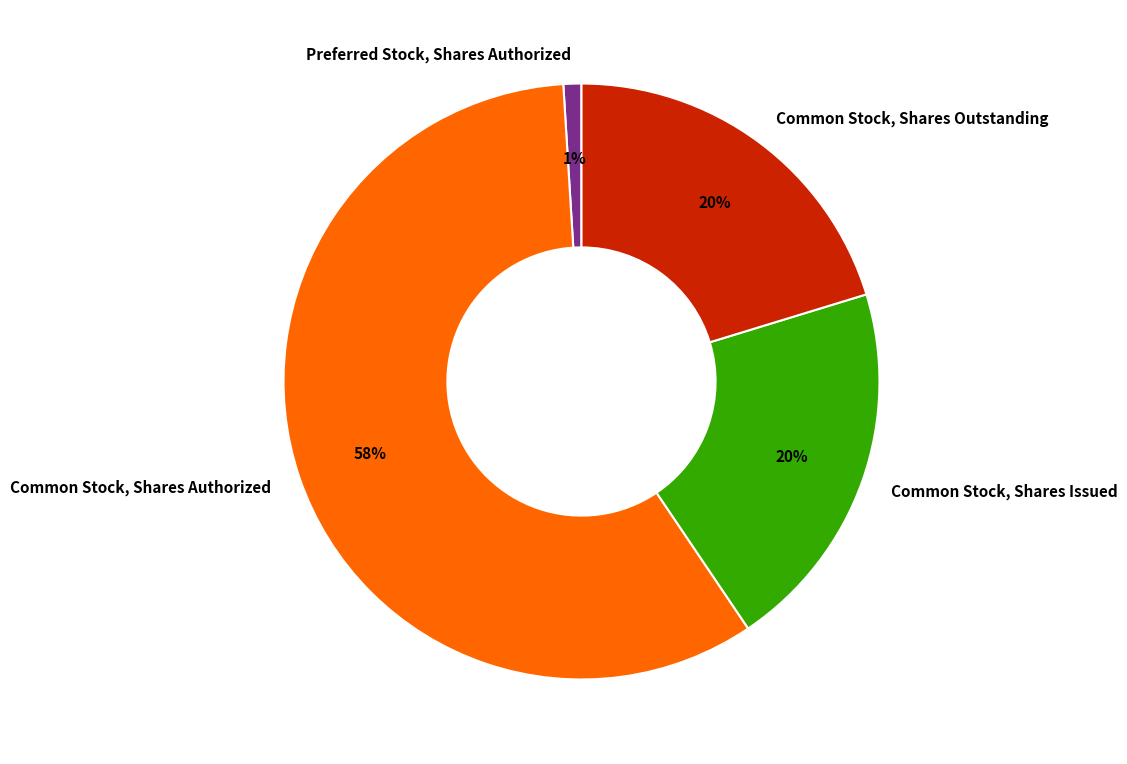

How many slices are in this pie chart?

4